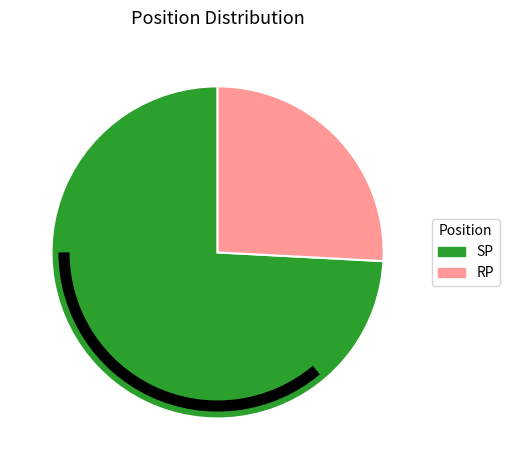

Between SP and RP, which is larger?

SP